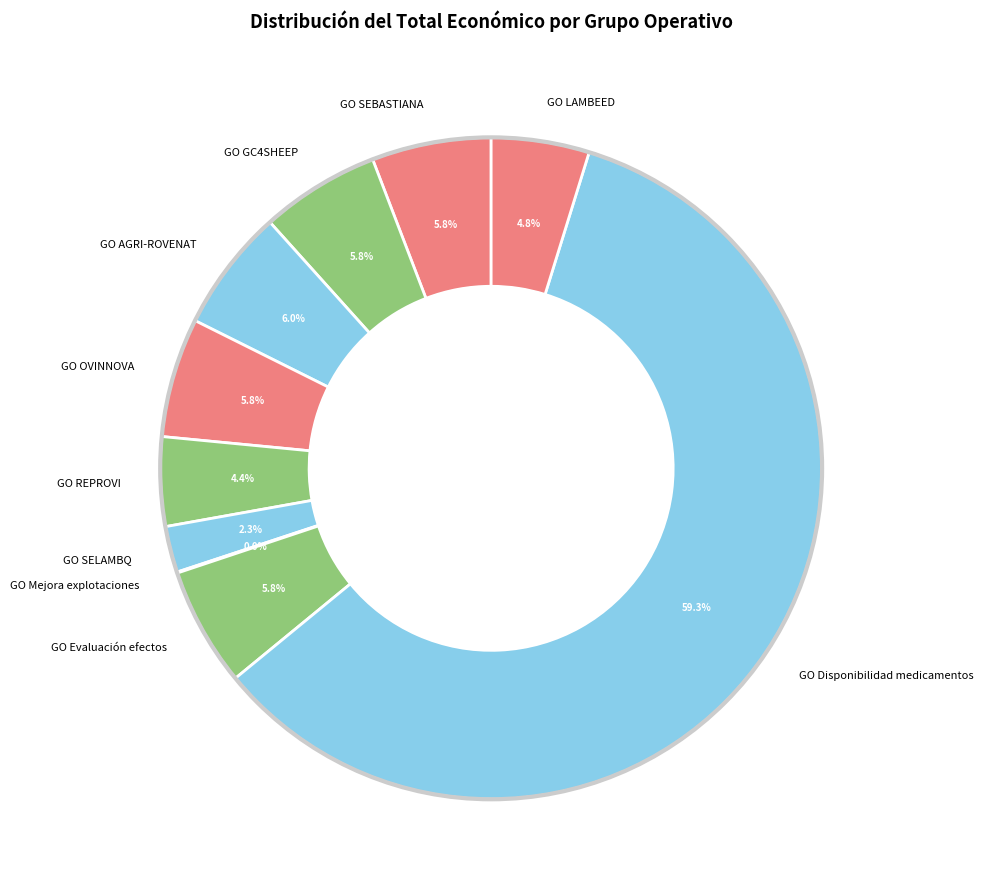

To the nearest percent, what is the difference between the GO Evaluación efectos and GO Mejora explotaciones slice percentages?

6%